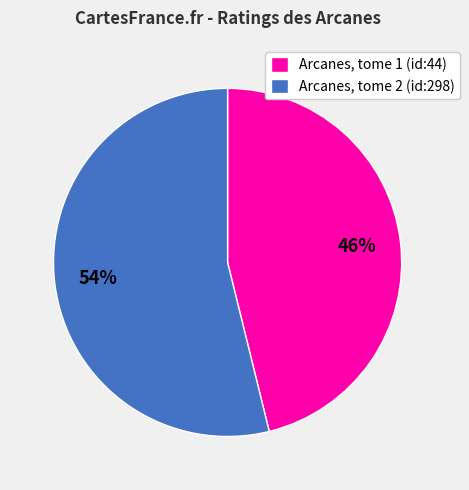

Is there any slice that represents more than half of the pie?

Yes